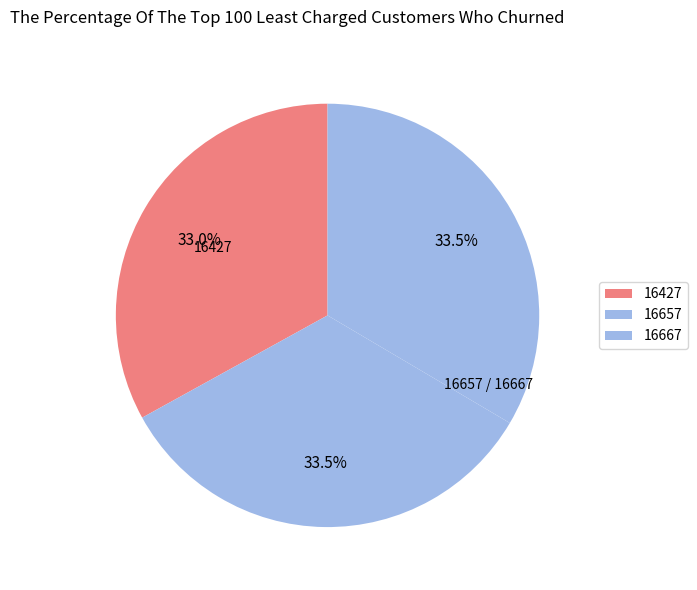

Between 16667 and 16657, which is larger?

16667